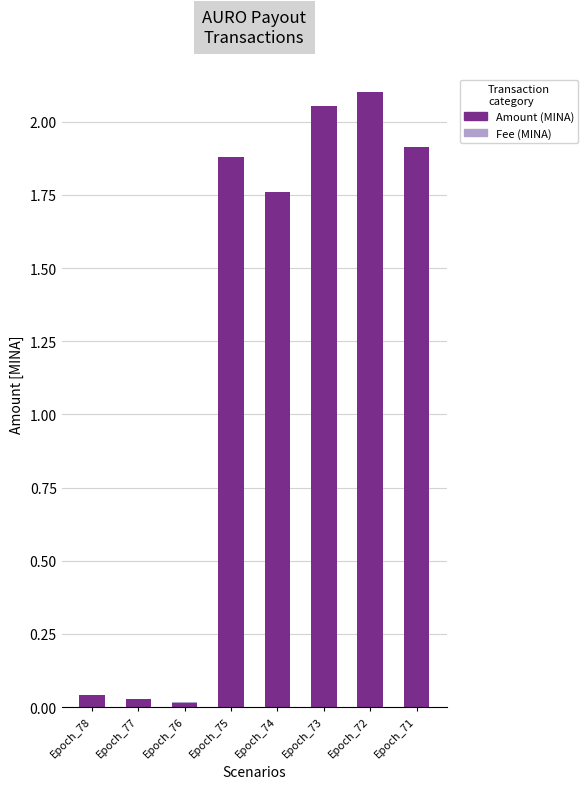

Count the number of data series in this chart.

2